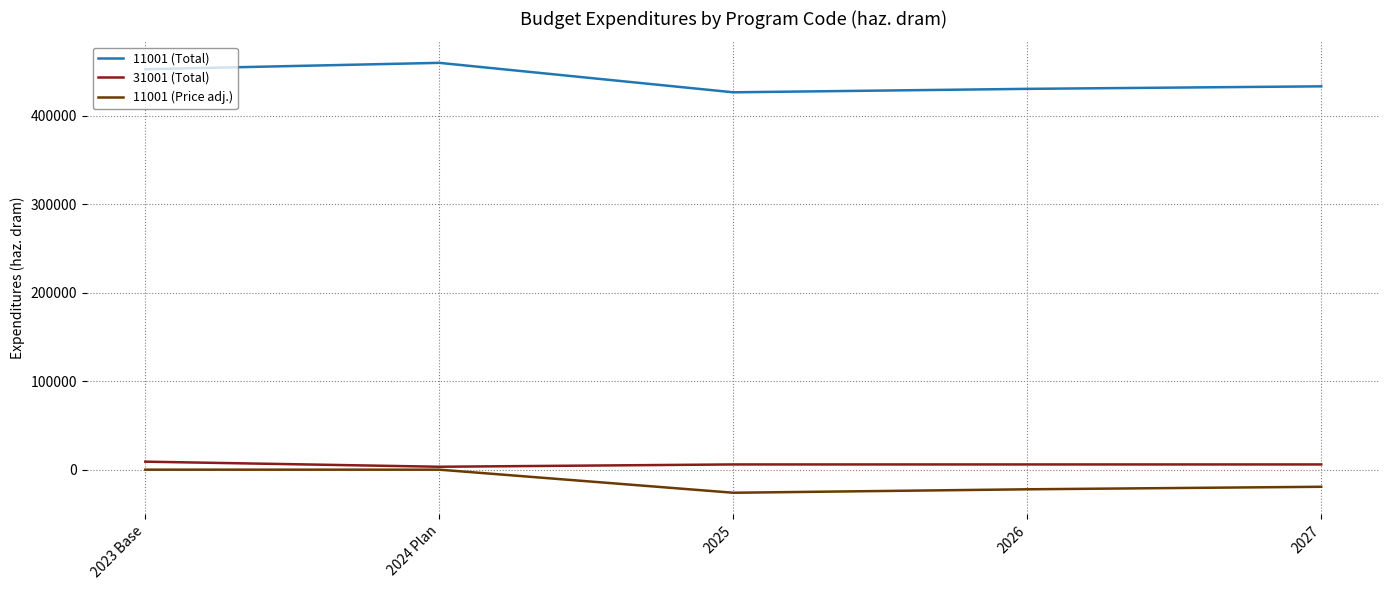

How many values in the 11001 (Price adj.) series are below -19343?

3